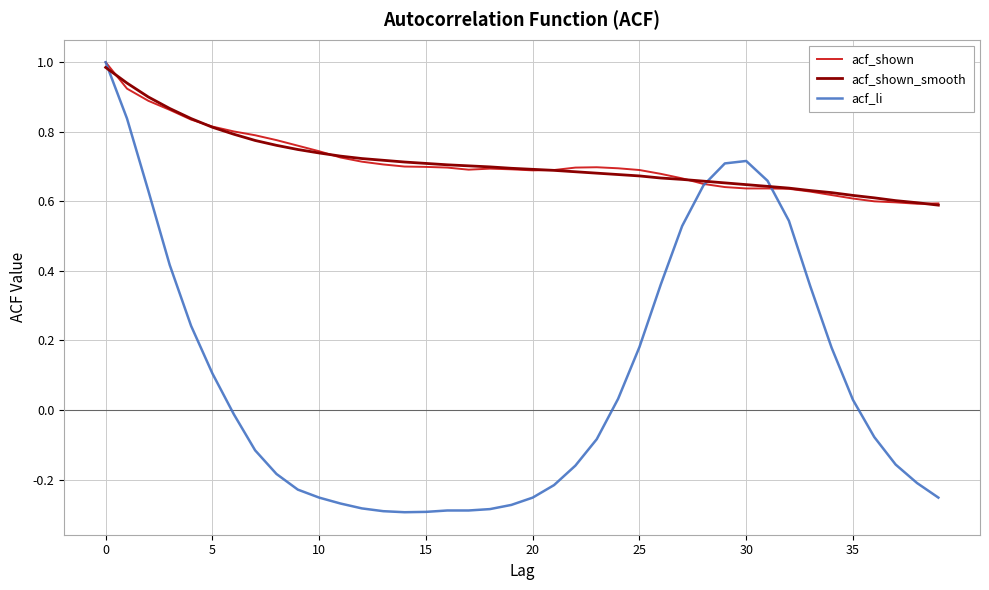

Which series has the largest range (max minus min)?

acf_li